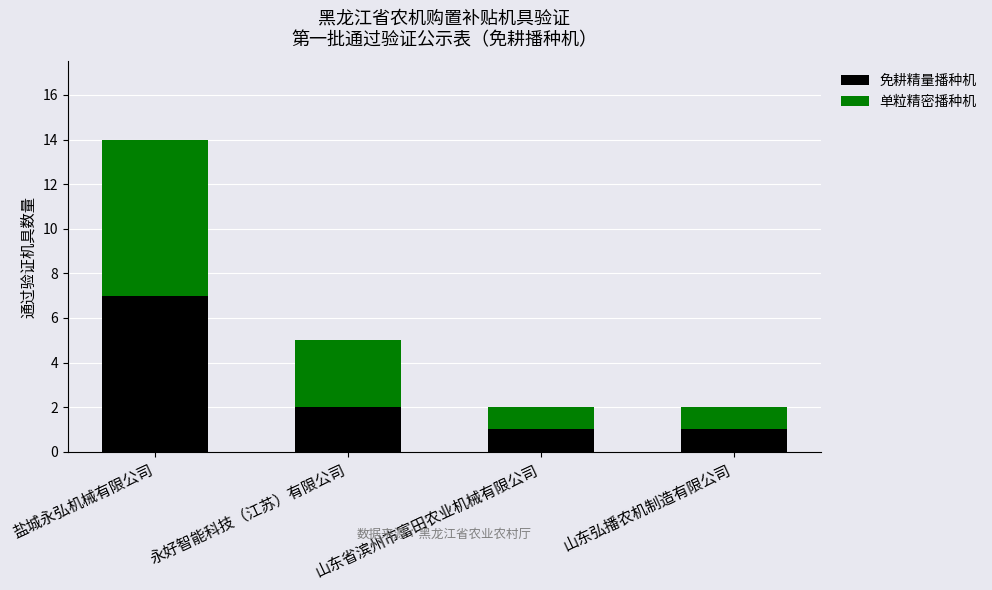

At which category is the sum across all series the highest?

盐城永弘机械有限公司